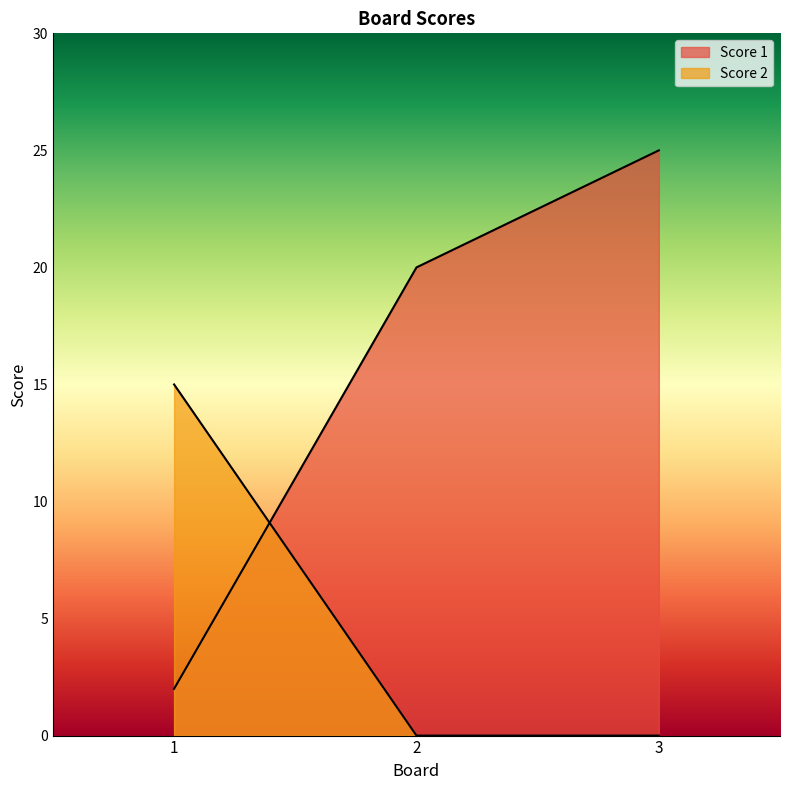

Reading right to left, what are all the values shown in this chart?

Score 1: 25	20	2
Score 2: 0	0	15